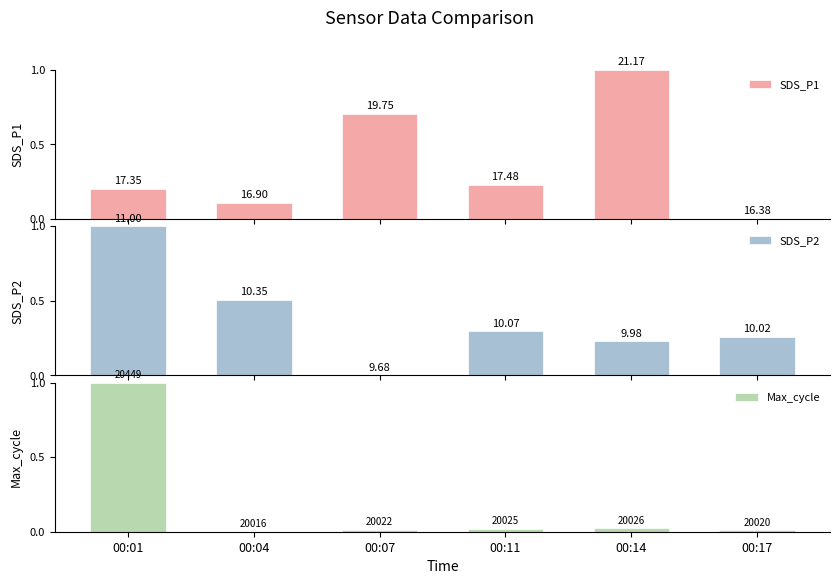

Is the value of SDS_P1 at 00:04 greater than the value of Max_cycle at 00:17?

Yes